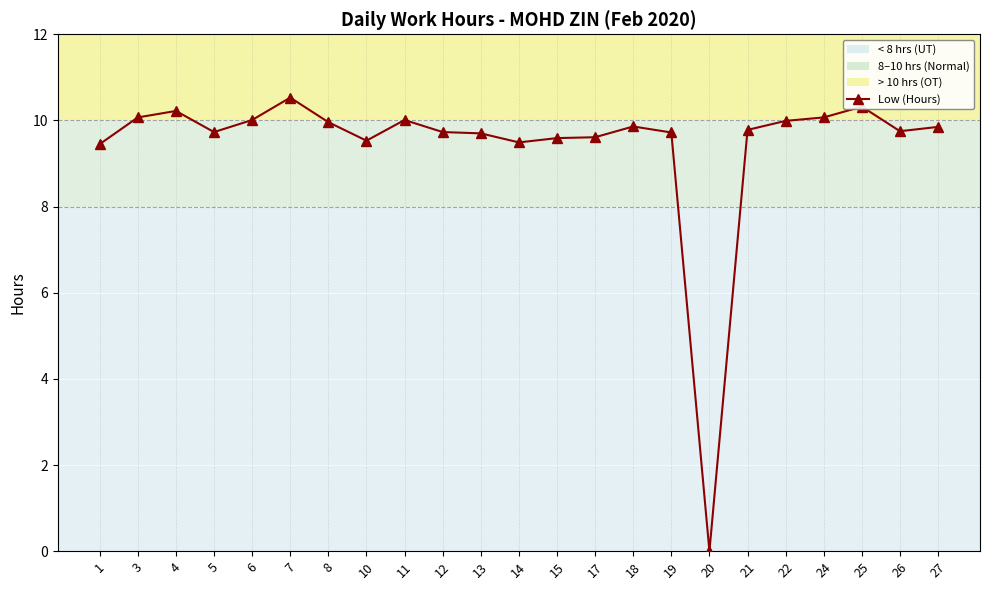

True or false: the data has more than 1 interior local peaks.

True